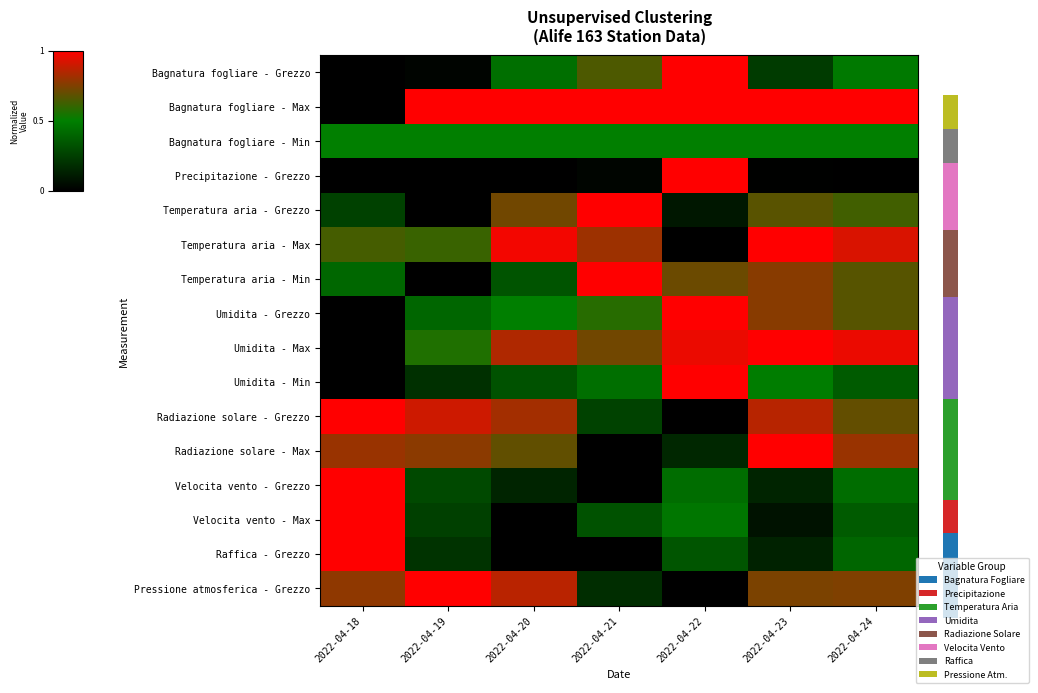

Is it true that Umidita - Grezzo equals 0.0 at 2022-04-18?

True